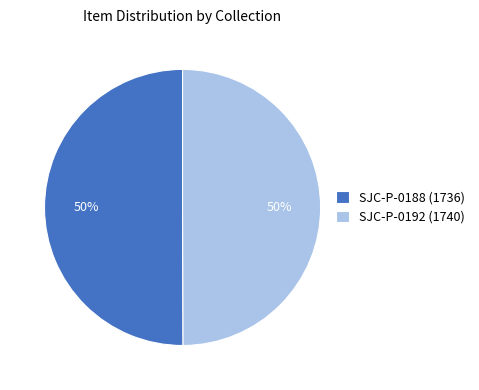

To the nearest percent, what is the average slice percentage?

50%